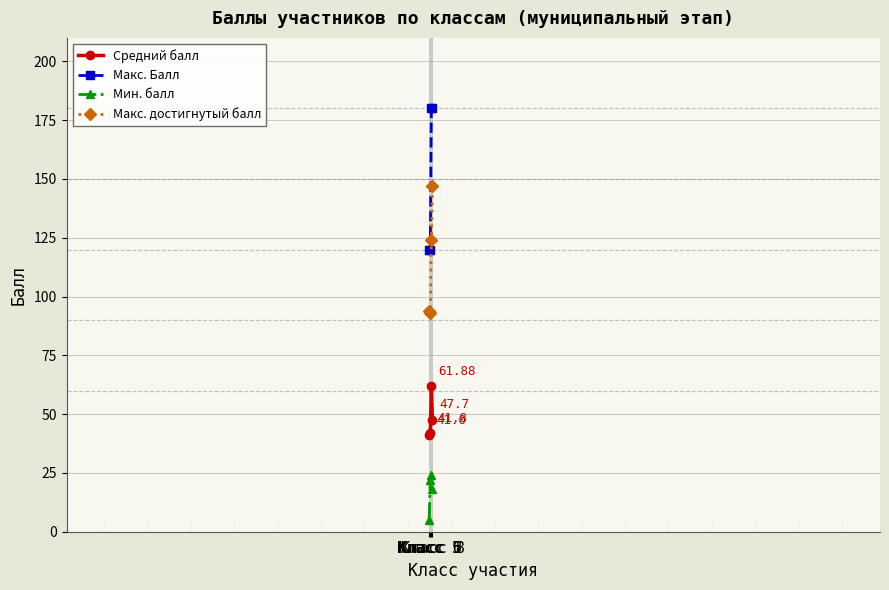

Which series has the largest total across all categories?

Макс. Балл